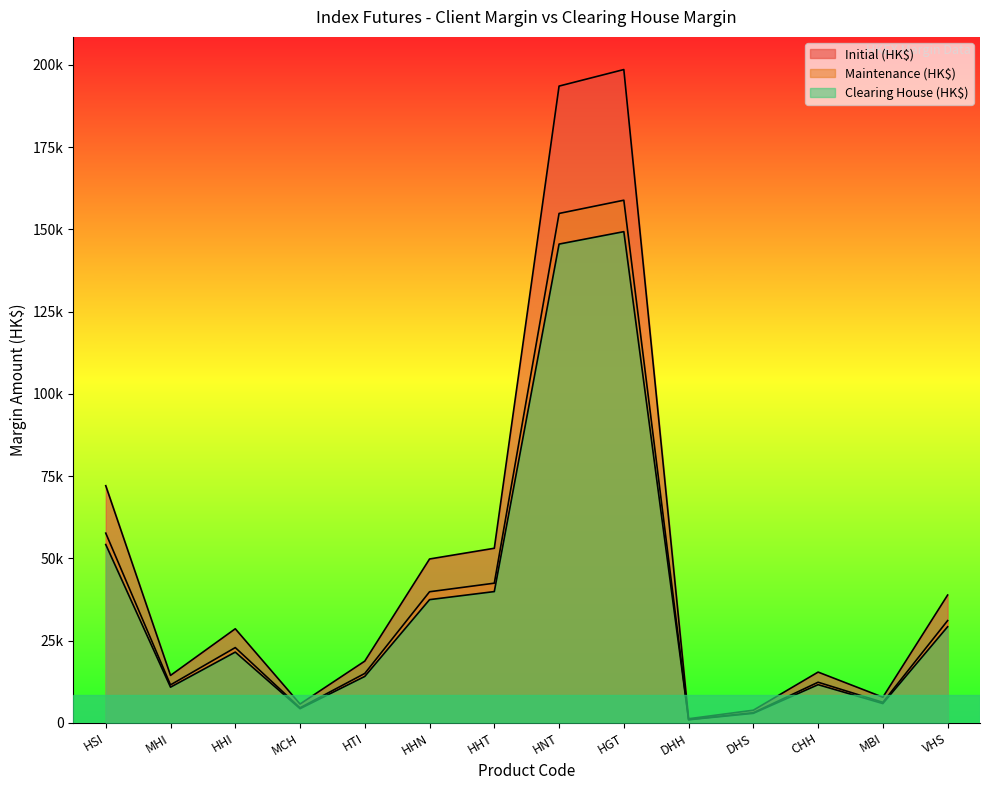

Does the chart display data point markers on the line(s)?

No